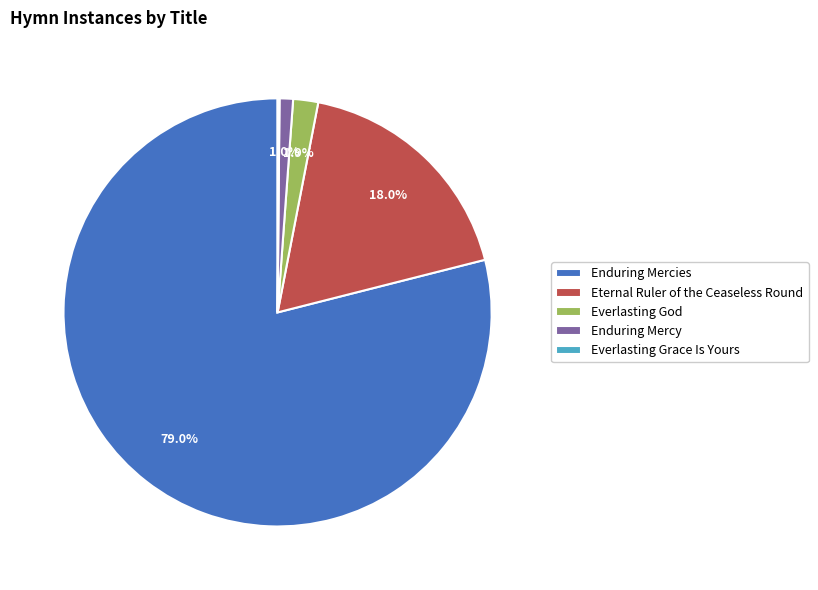

Which slice is the largest?

Enduring Mercies